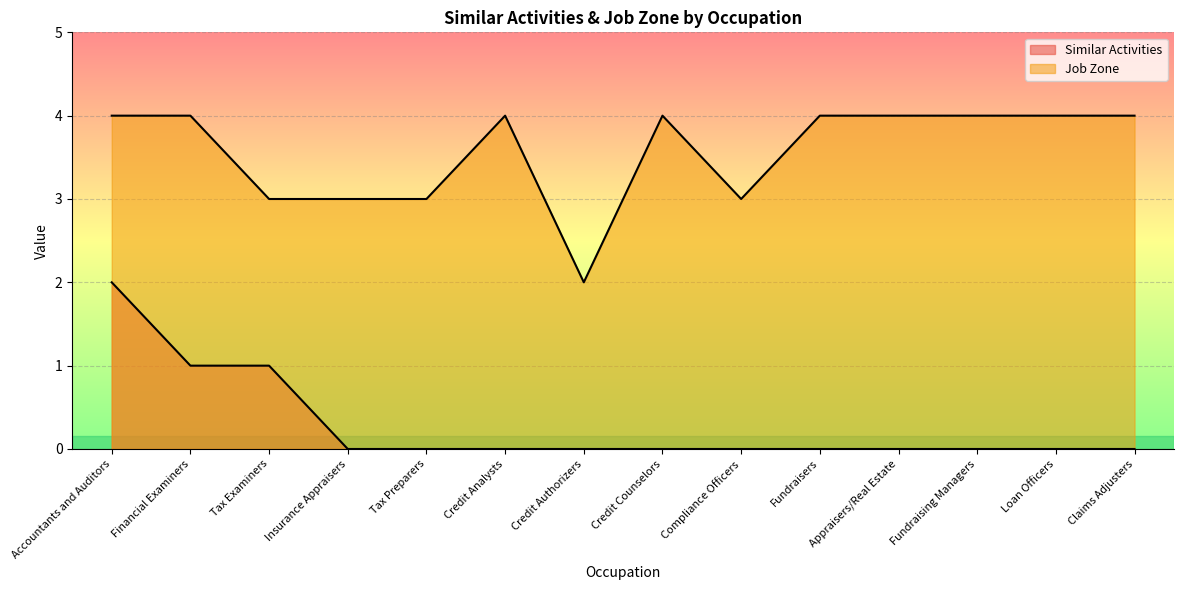

Does the chart display data point markers on the line(s)?

No